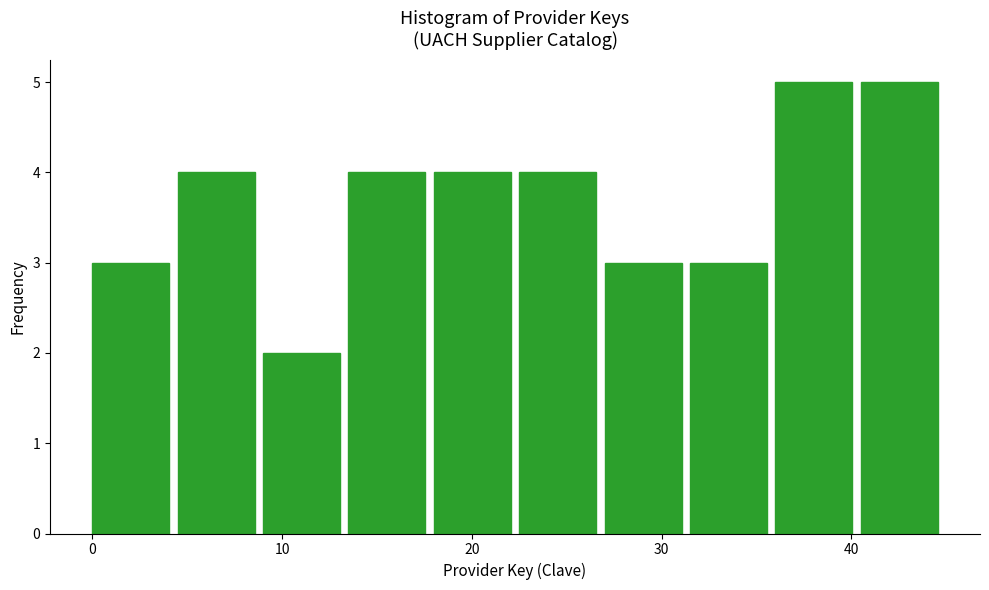

What is the height of the bar covering 9.0 to 13.5 on the x-axis? Neither the bar edges nor the heights are printed on the chart, so give them approximately, as read against the axes.

2